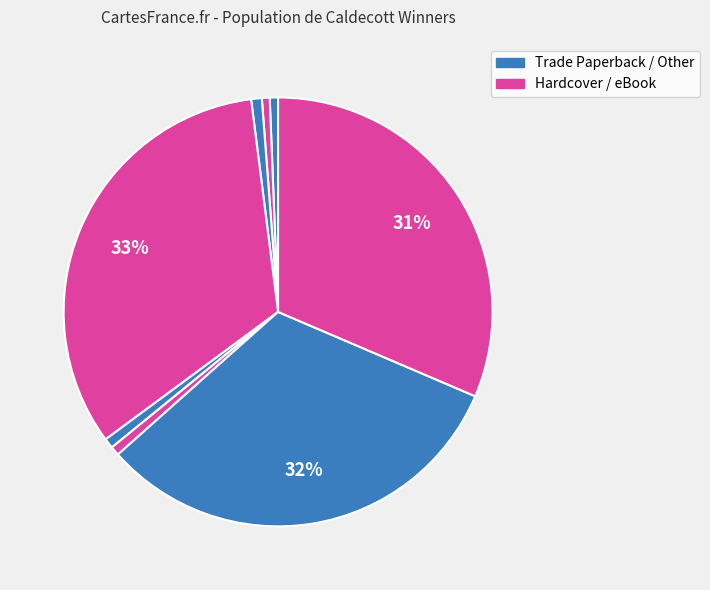

How many segments does this pie chart have?

8